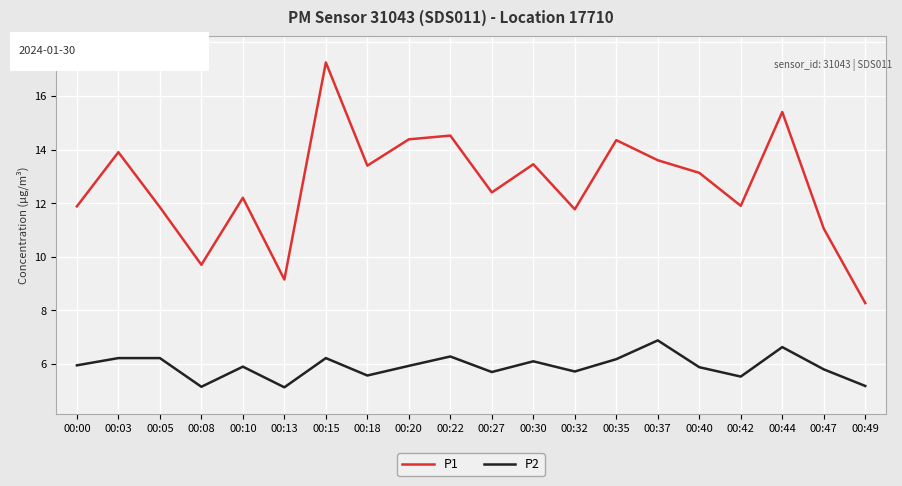

What is the sum of all P2 values?

118.2